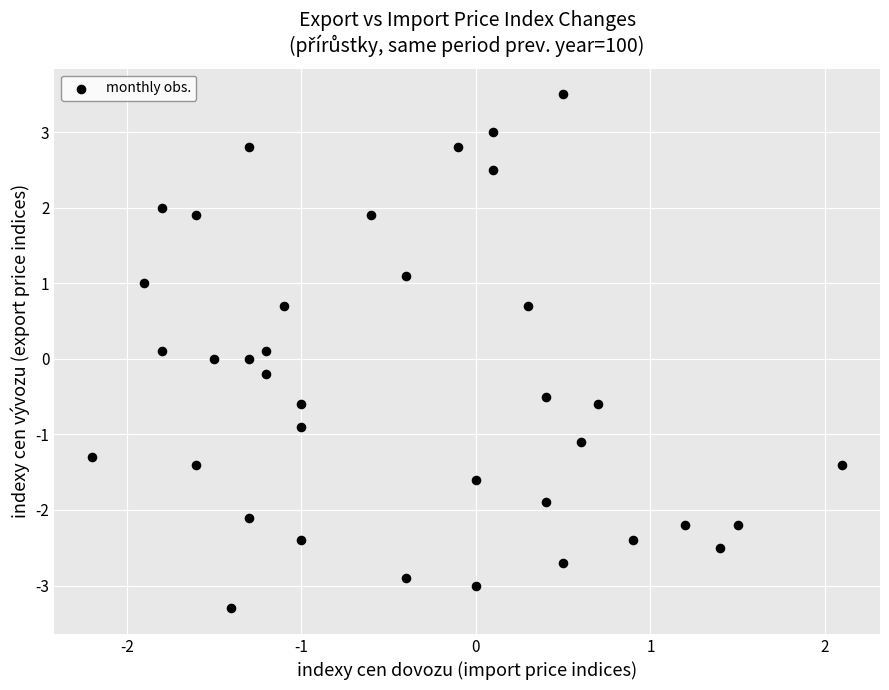

What is the range of Y values (max minus min)?

6.8